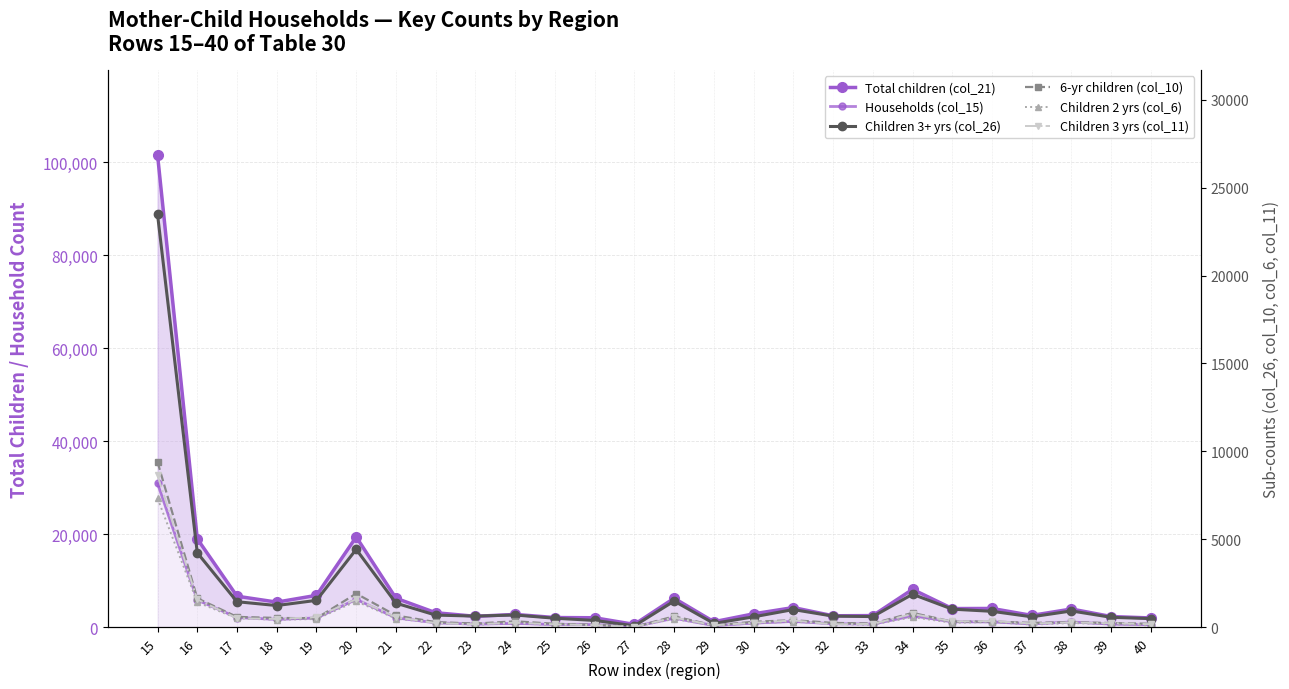

What is the spread (max minus min) of values at 25?

1977